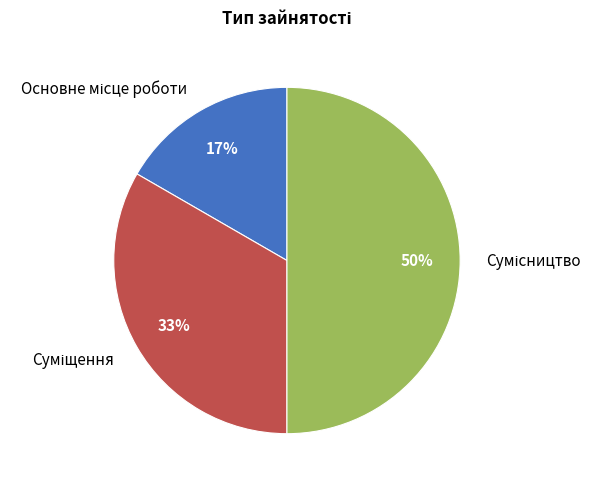

To the nearest percent, what is the average slice percentage?

33%